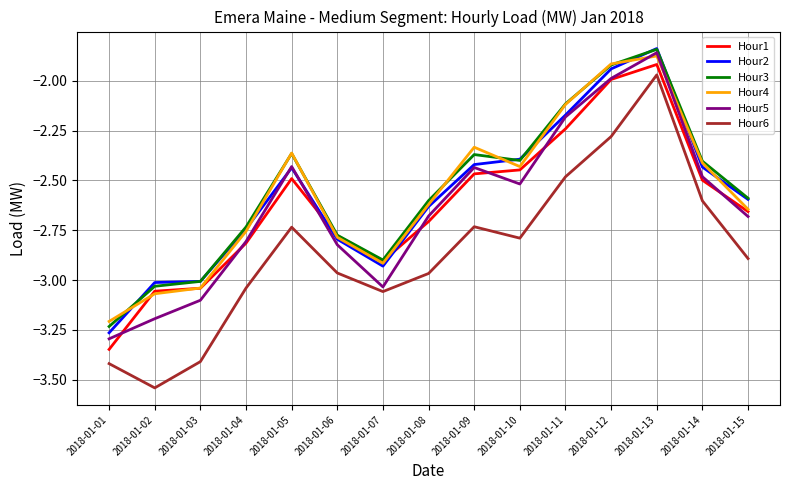

What are all the series names shown in the legend?

Hour1, Hour2, Hour3, Hour4, Hour5, Hour6